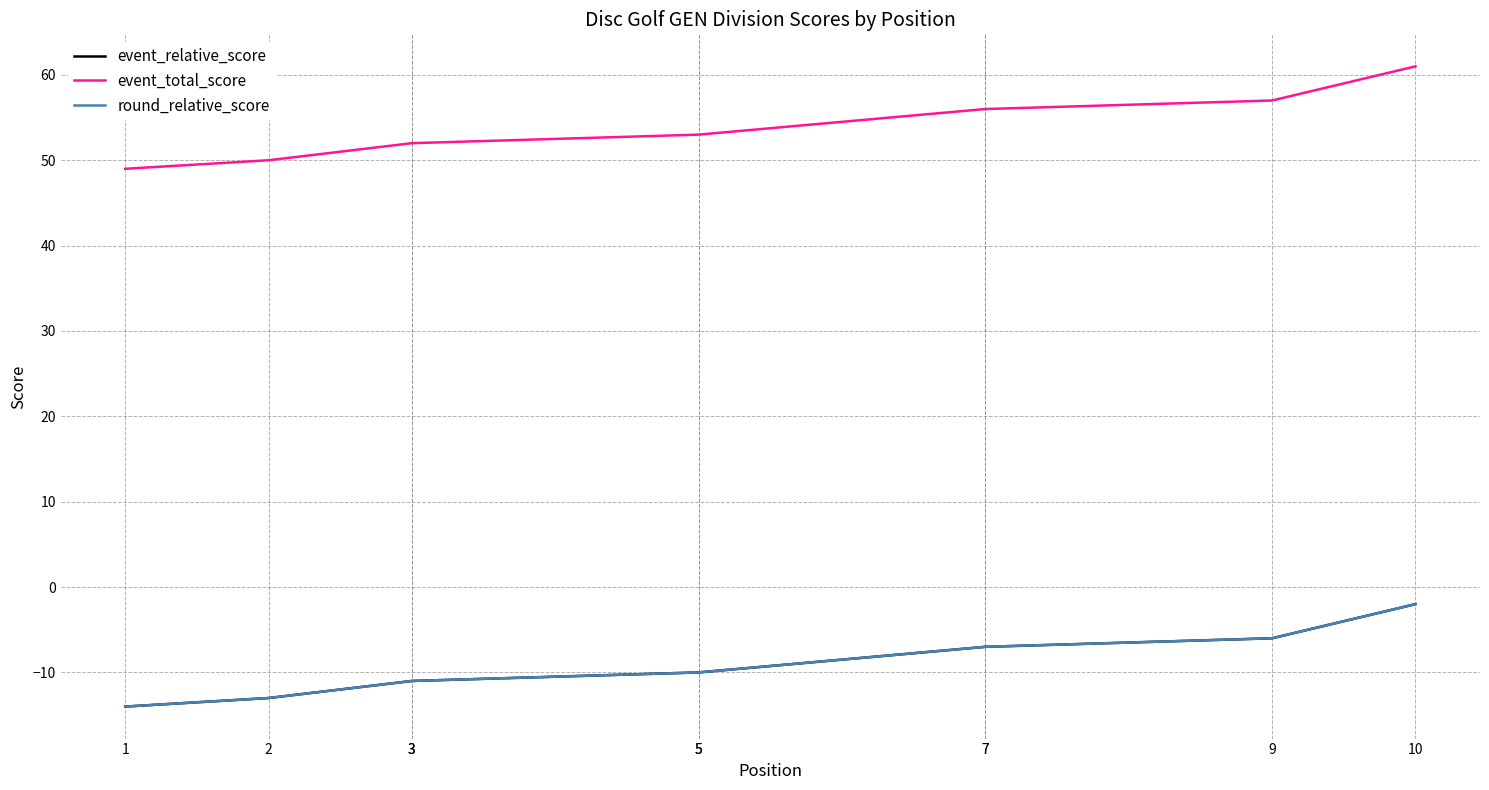

At which label is round_relative_score closest to -8?

7